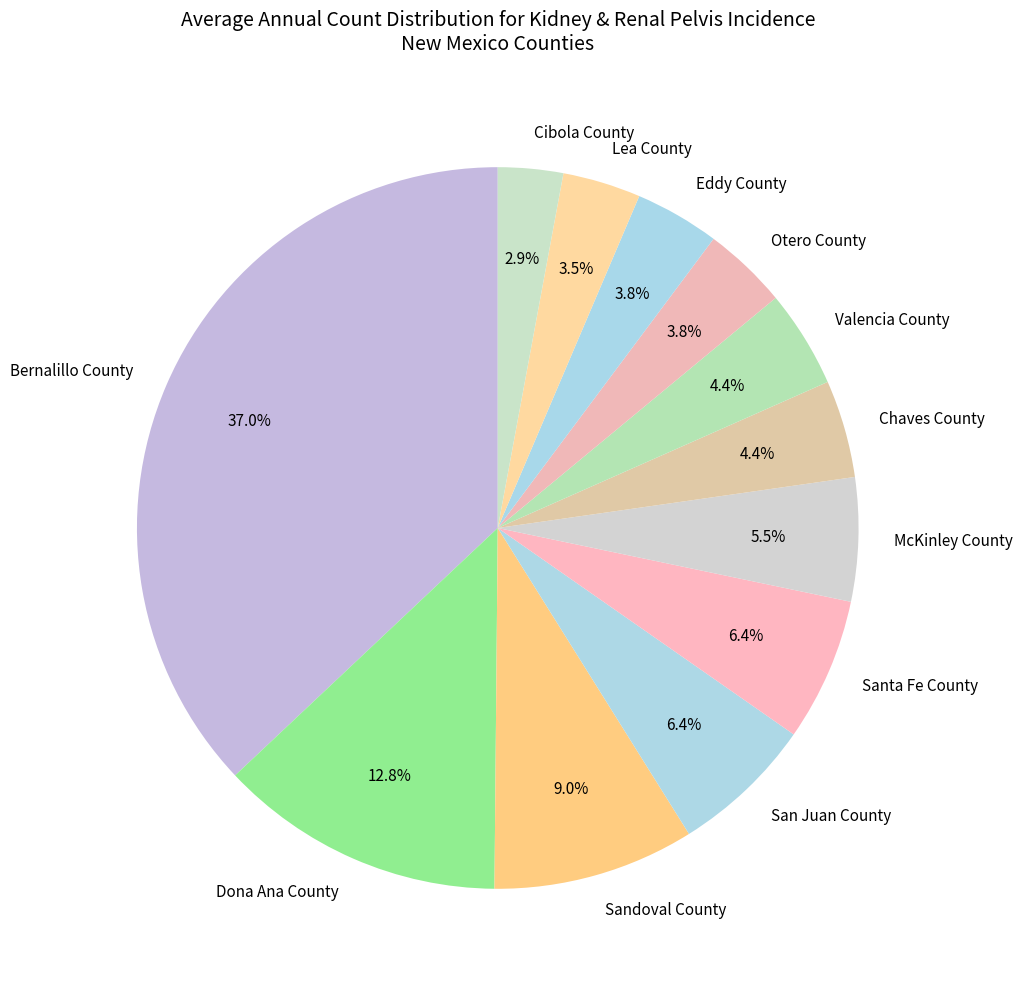

To the nearest percent, what is the difference between the San Juan County and Sandoval County slice percentages?

3%